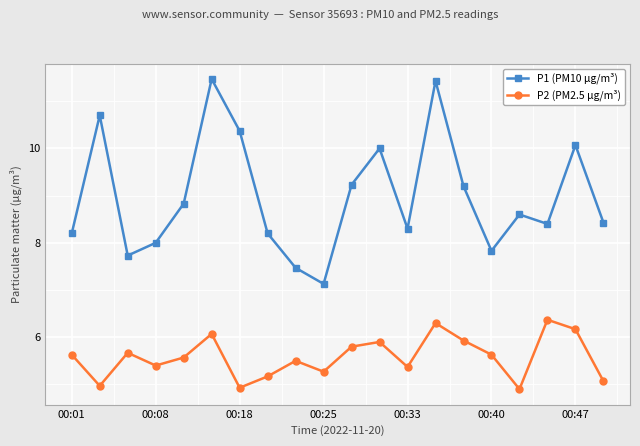

List the series in order of their peak value, lowest first.

P2 (PM2.5 µg/m³), P1 (PM10 µg/m³)